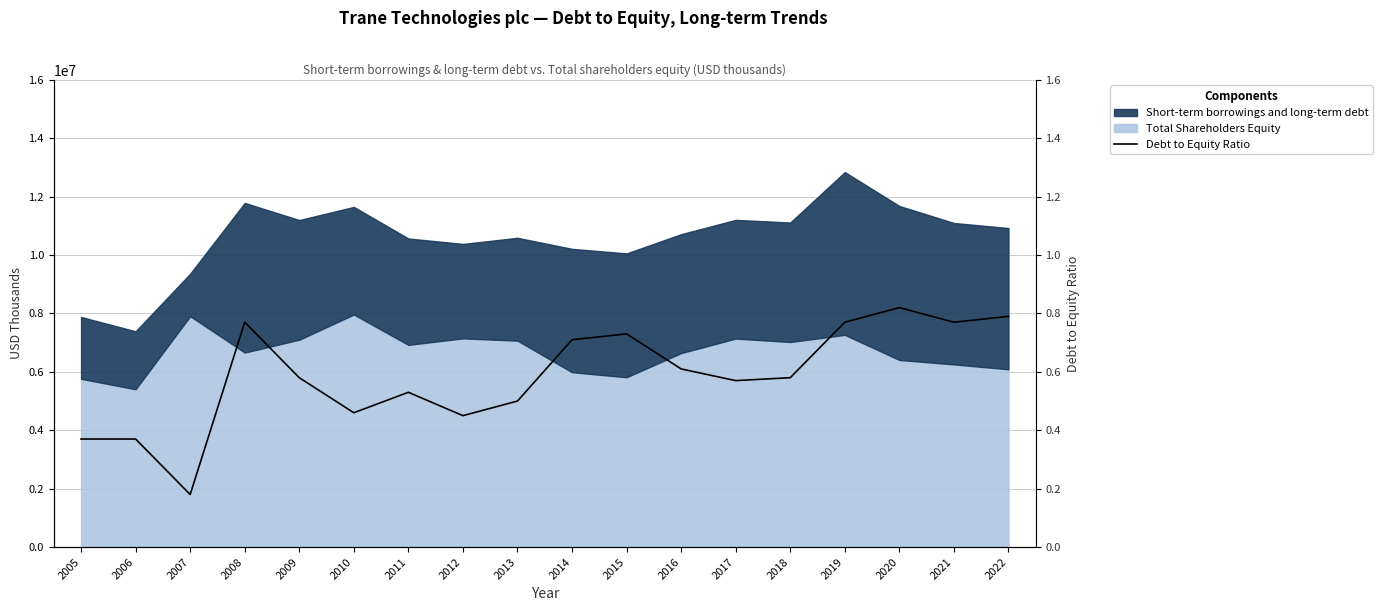

List the labels in order of value, smallest first.

2007, 2005, 2006, 2012, 2010, 2013, 2011, 2017, 2009, 2018, 2016, 2014, 2015, 2008, 2019, 2021, 2022, 2020